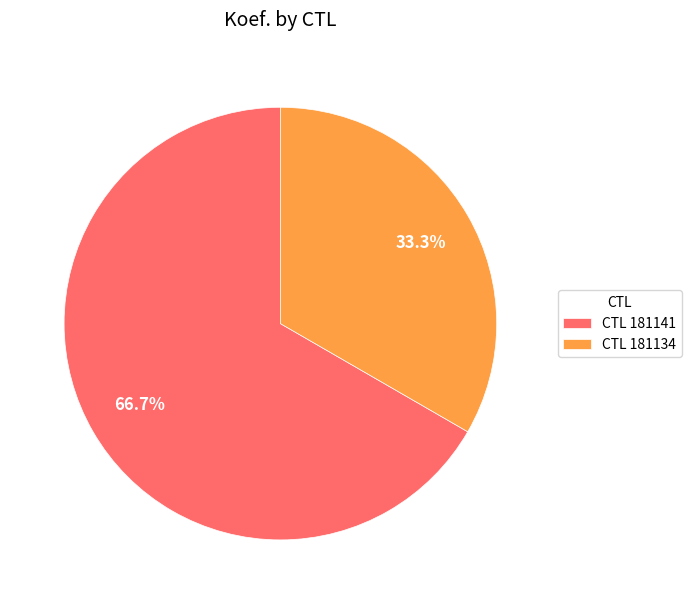

What is the ratio of the value at CTL 181141 to the value at CTL 181134?

2.0